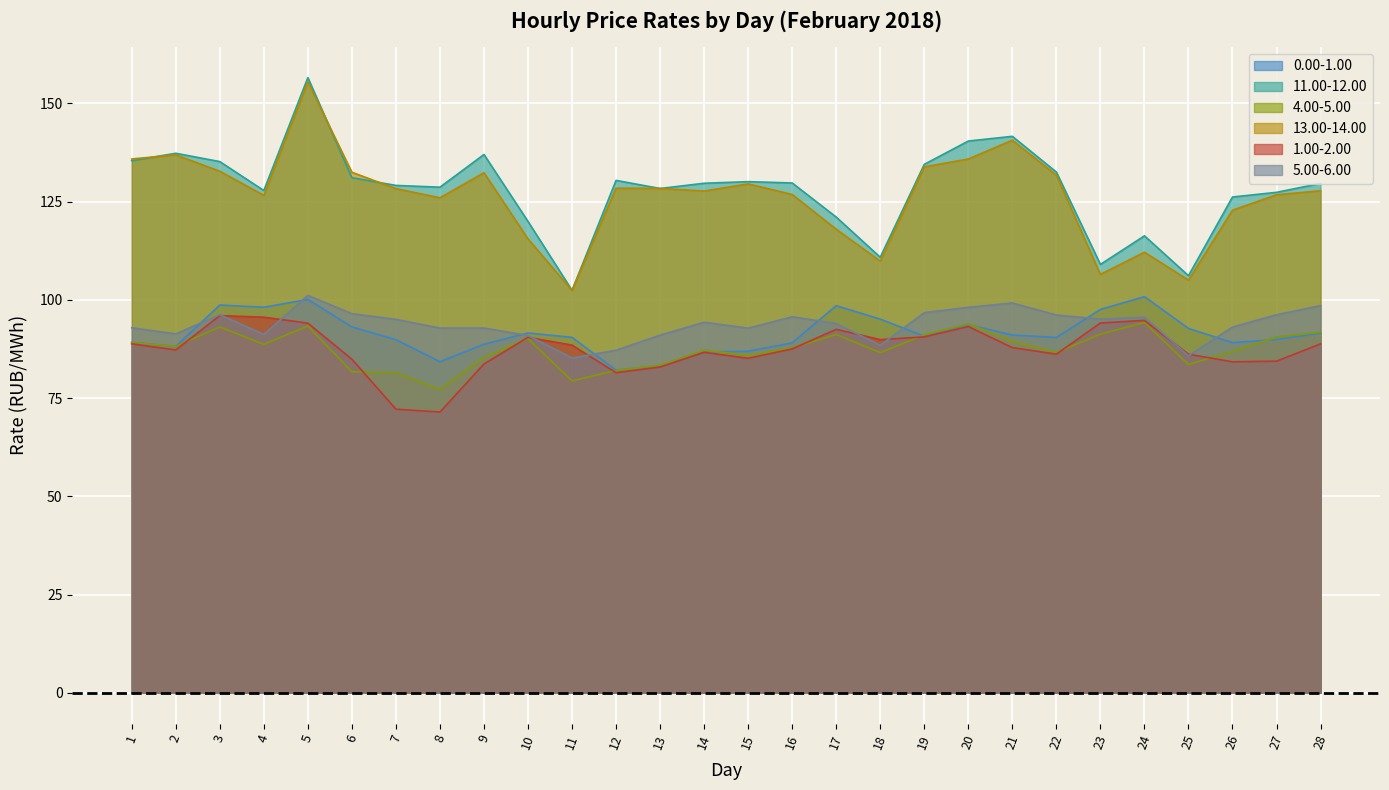

True or false: 1.00-2.00 has more than 0 interior local peaks.

True